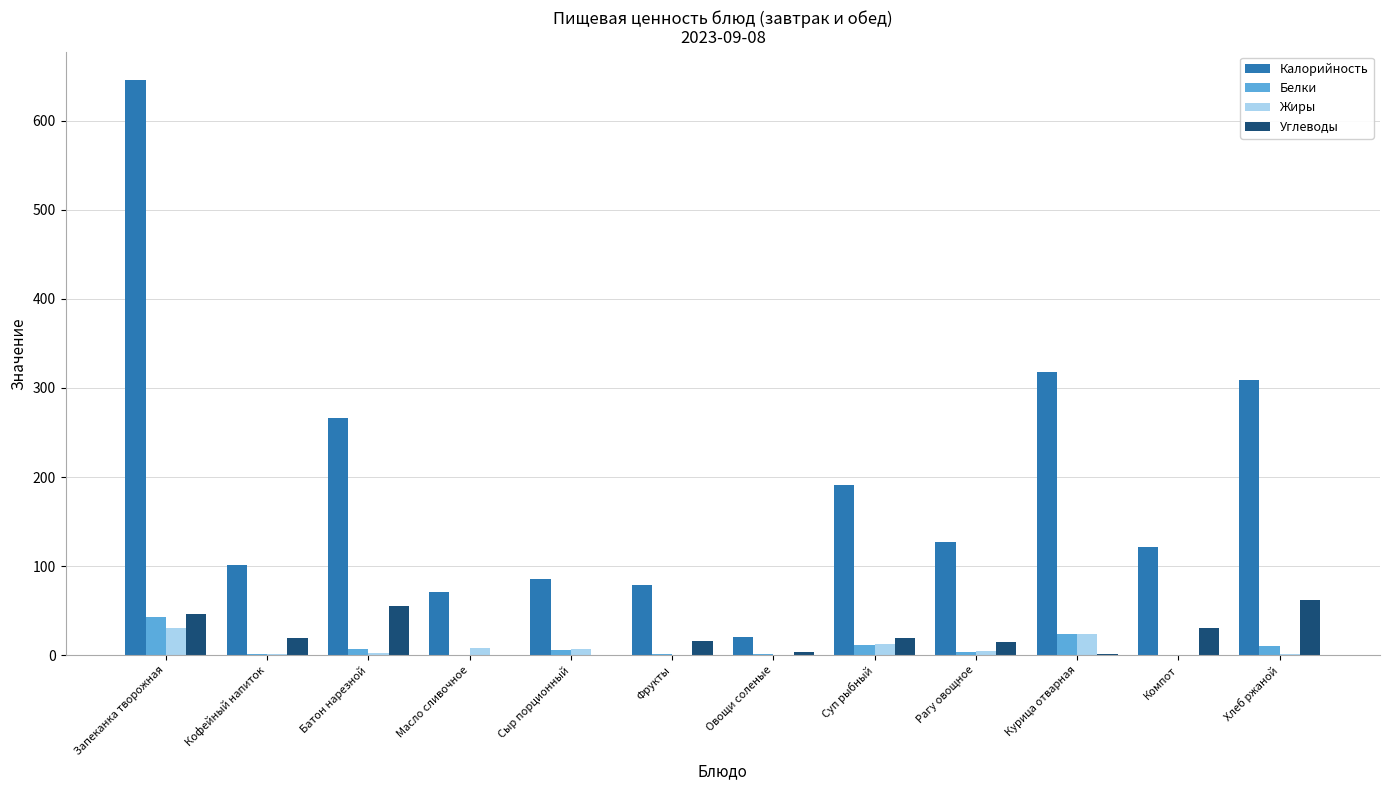

How many groups of bars are there?

12